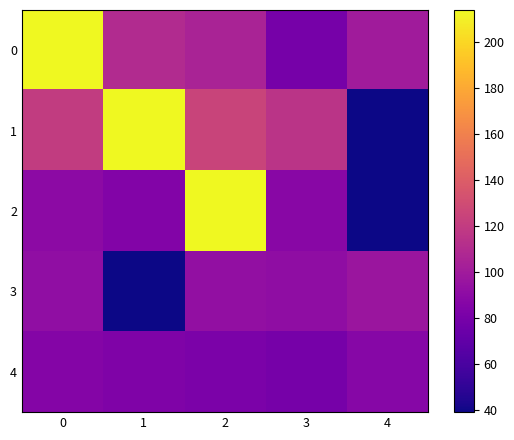

Which series has the widest spread of values?

row_1